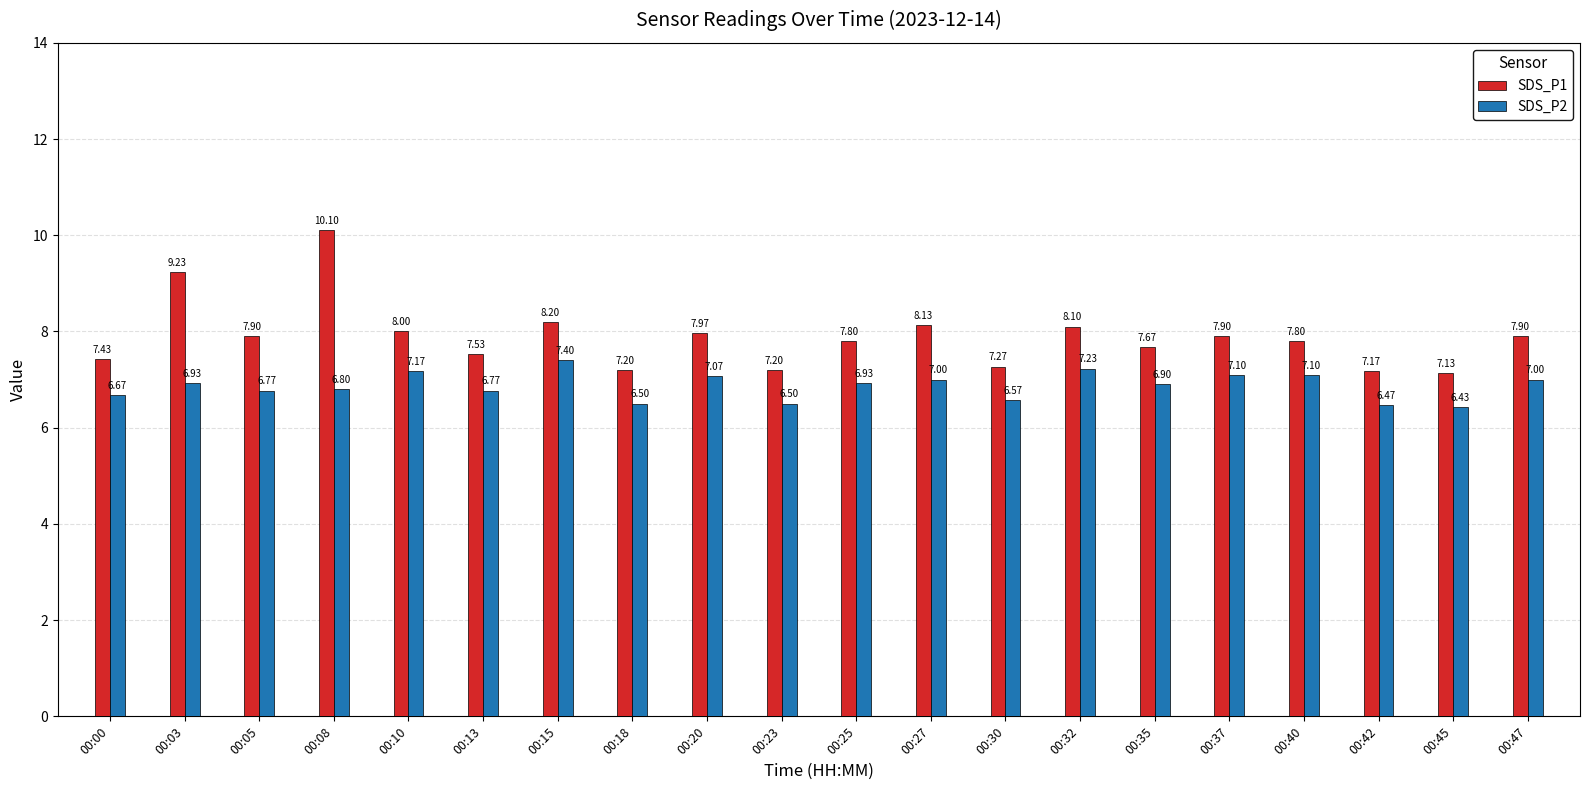

What is the difference between the second highest and minimum values in the SDS_P2 series?

0.8